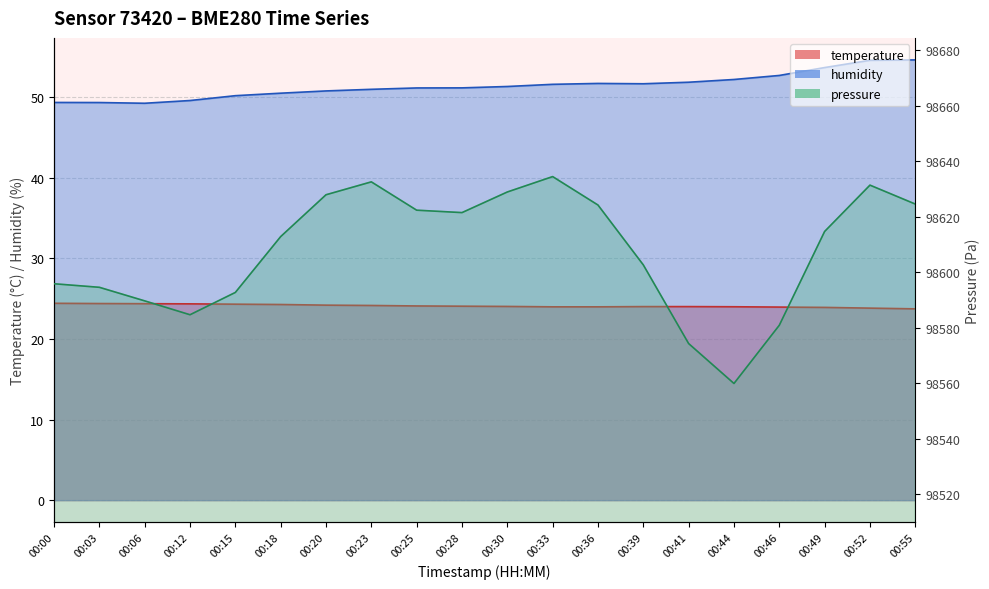

True or false: humidity has a value of 51.2 at 00:28.

True